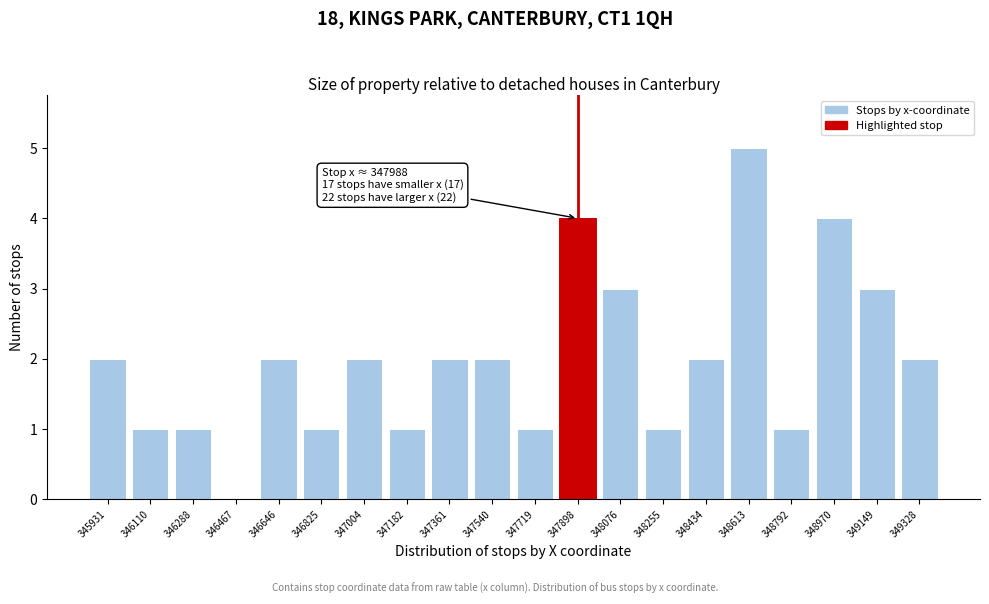

Reading left to right, what are all the values shown in this chart?

345931=2	346110=1	346288=1	346467=0	346646=2	346825=1	347004=2	347182=1	347361=2	347540=2	347719=1	347898=4	348076=3	348255=1	348434=2	348613=5	348792=1	348970=4	349149=3	349328=2